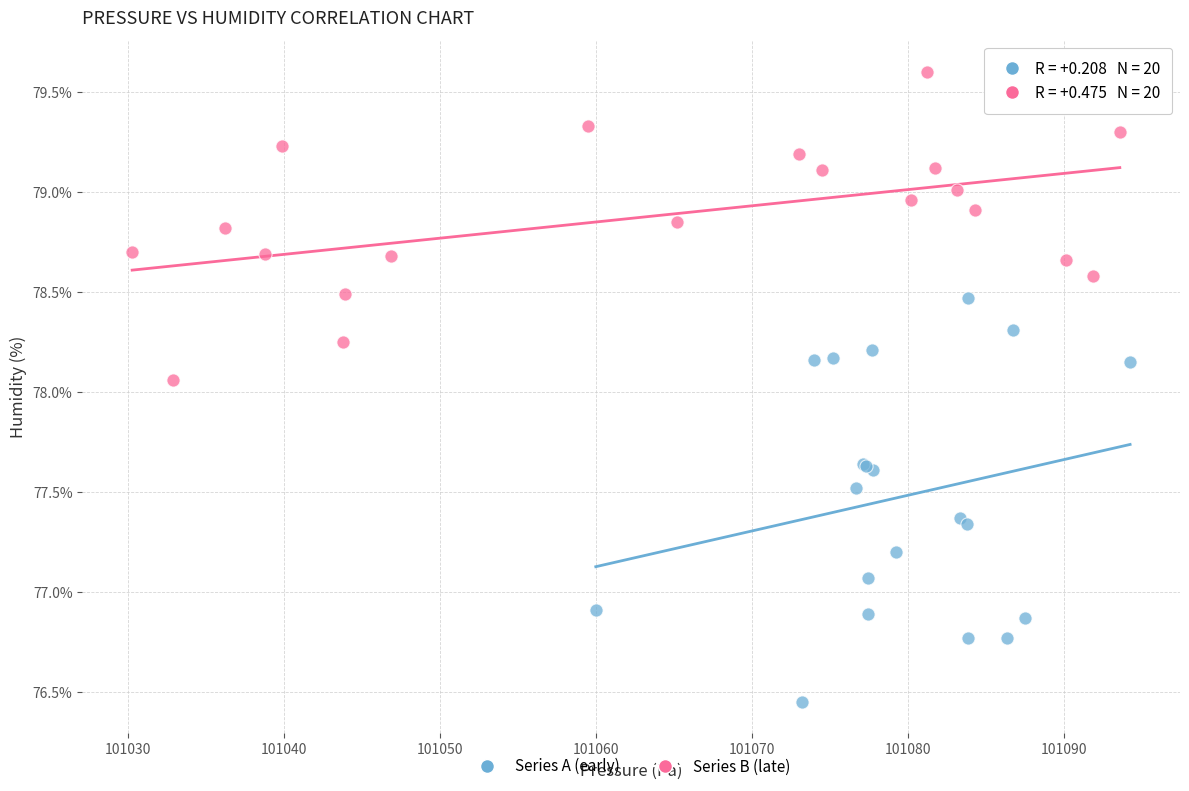

Which series contains the highest Y value?

Series B (late)